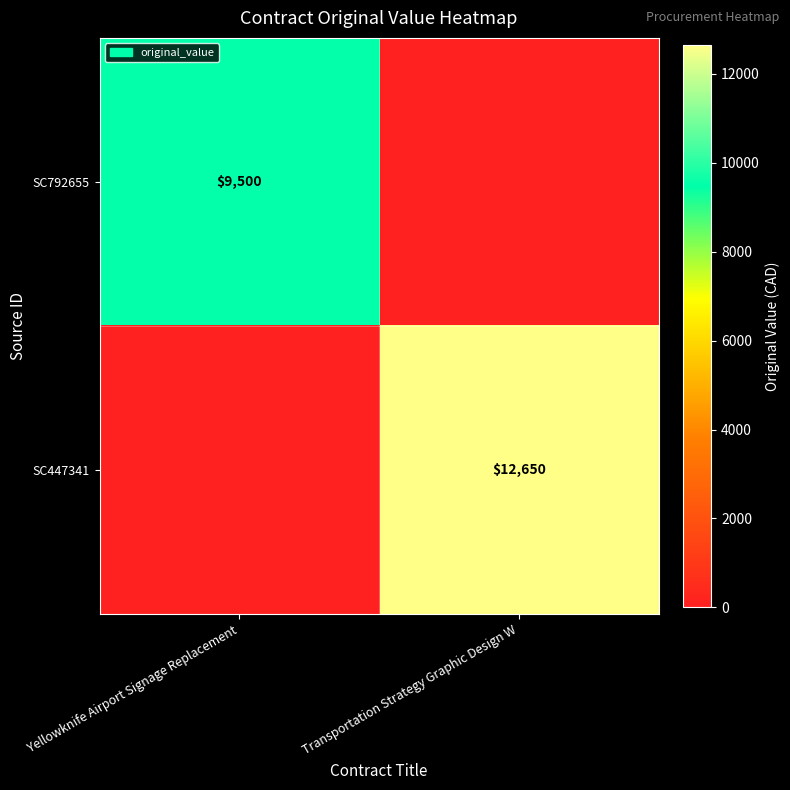

The SC447341 series shows 12650 at Transportation Strategy Graphic Design W. True or false?

True